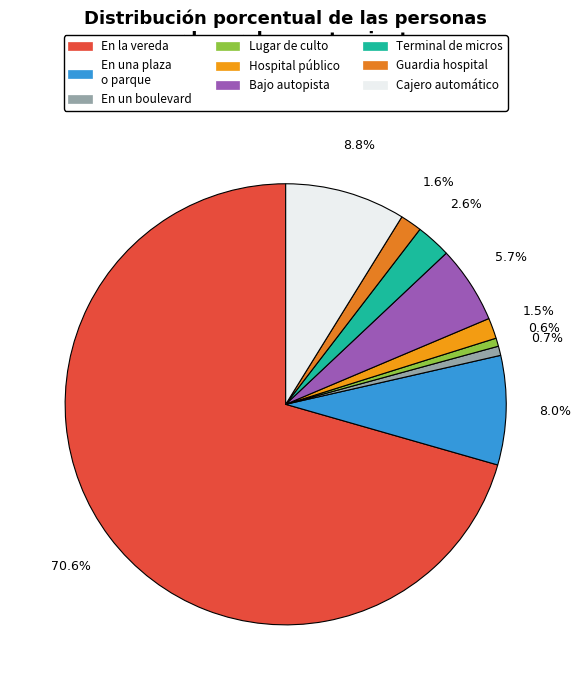

How many segments does this pie chart have?

9